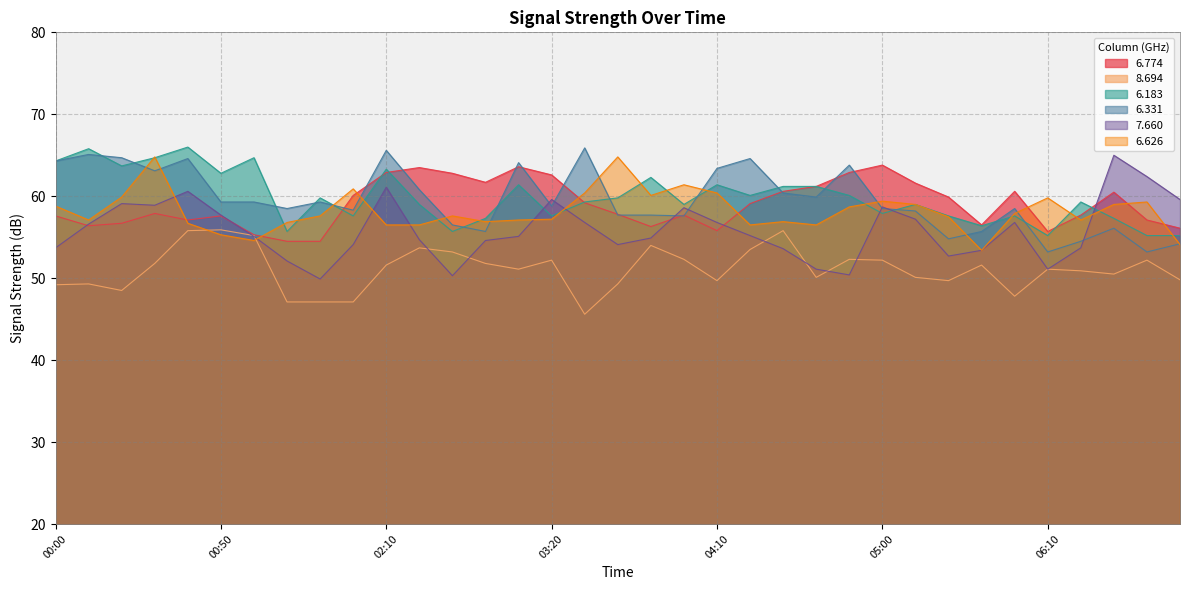

Between which two adjacent categories do 6.774 and 6.183 first intersect?

01:50 and 02:00